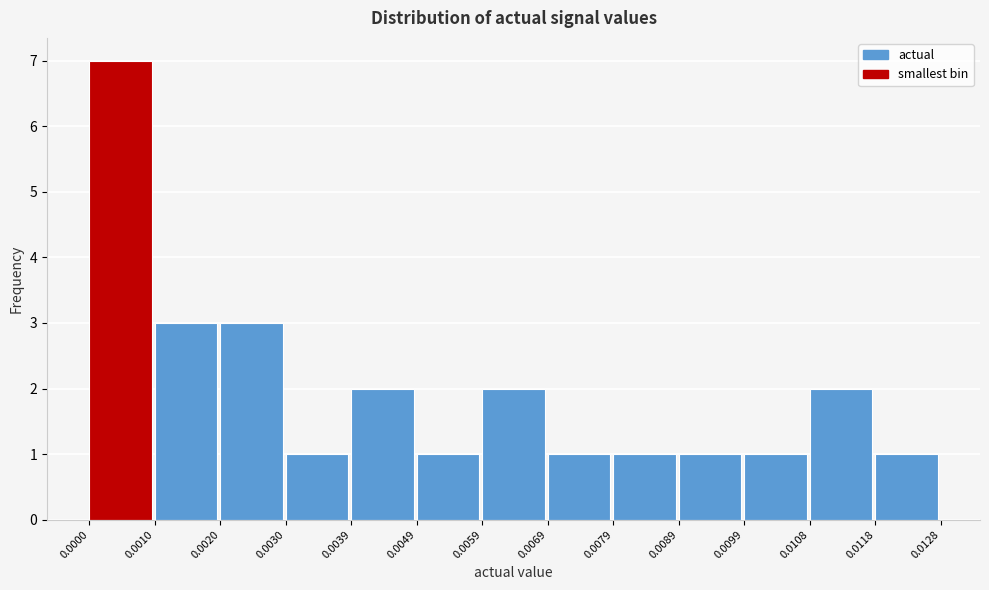

Reading left to right, transcribe this chart: for each bar, give the range it covers on the x-axis and its height. The values are not printed on the chart, so give them approximately, as read against the axis.

0.0000 to 0.0010: 7
0.0010 to 0.0020: 3
0.0020 to 0.0030: 3
0.0030 to 0.0039: 1
0.0039 to 0.0049: 2
0.0049 to 0.0059: 1
0.0059 to 0.0069: 2
0.0069 to 0.0079: 1
0.0079 to 0.0089: 1
0.0089 to 0.0099: 1
0.0099 to 0.0108: 1
0.0108 to 0.0118: 2
0.0118 to 0.0128: 1